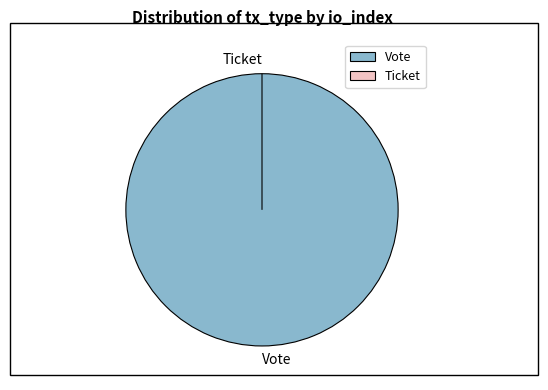

Is Vote the majority of the pie?

Yes